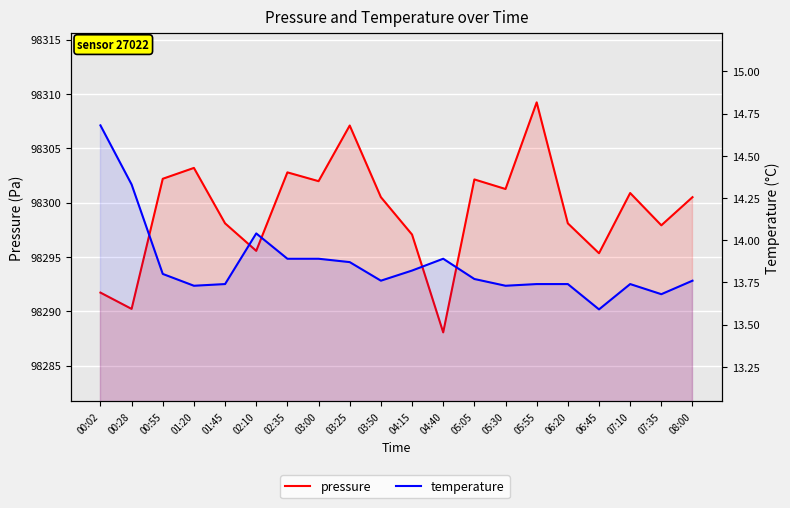

What is the lowest value of the temperature series?

13.6